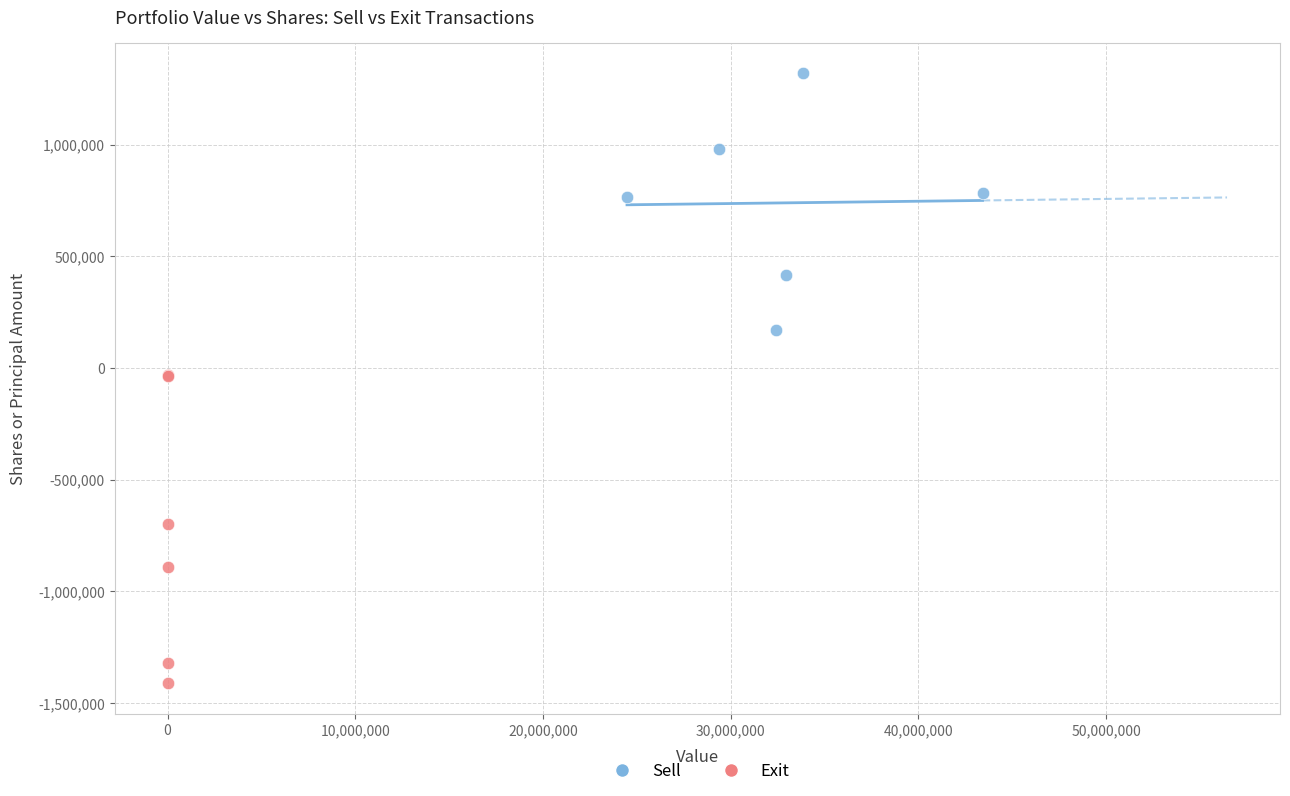

Which series reaches the minimum Y coordinate?

Exit